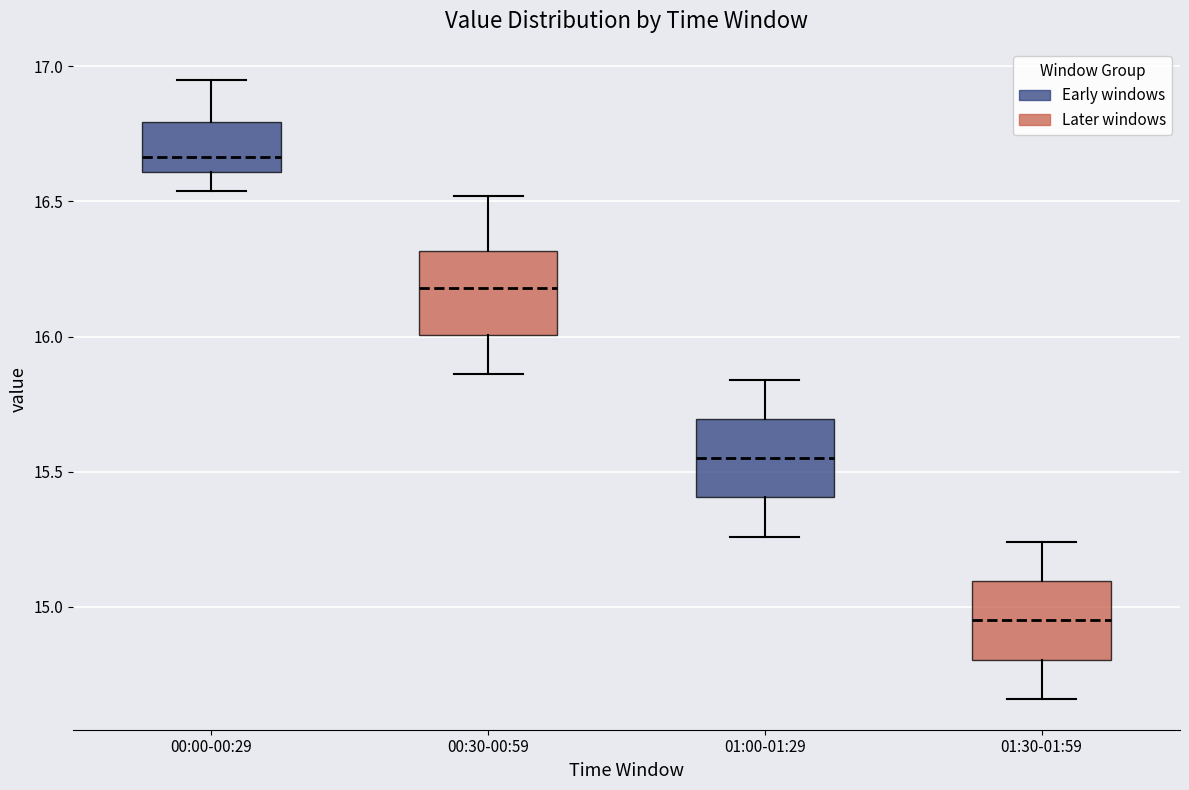

Which box's median line is the lowest?

01:30-01:59